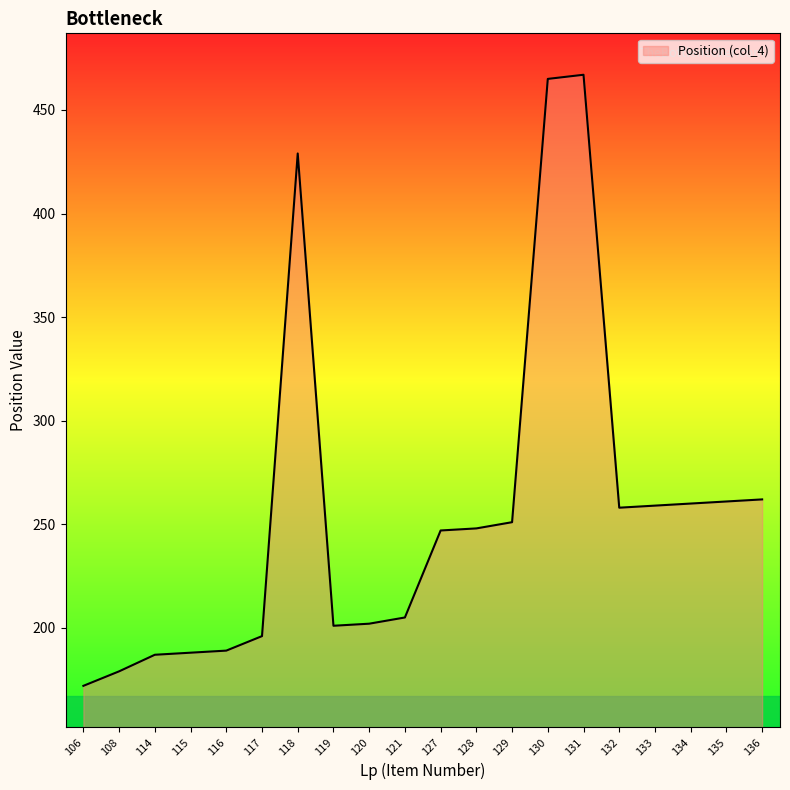

How many values are below 248?

10